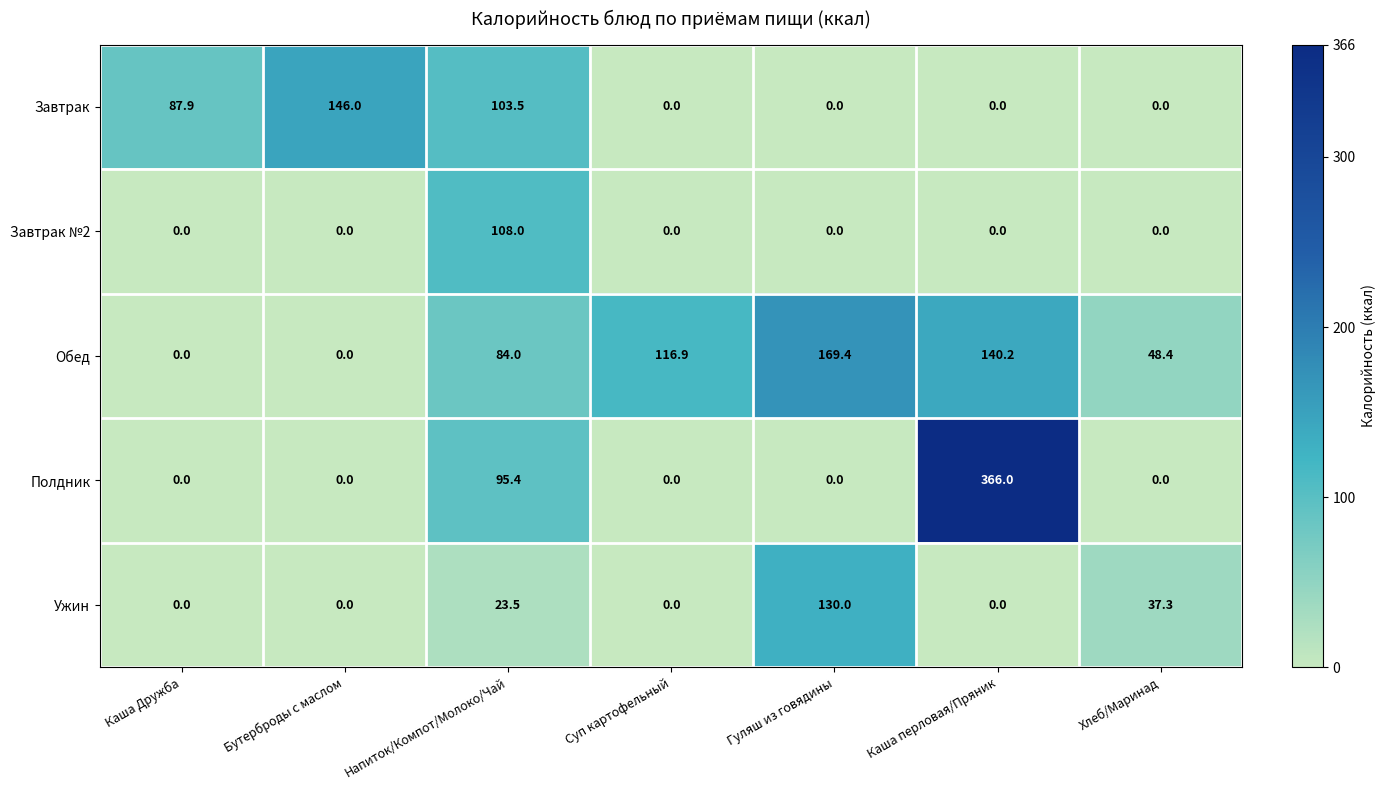

Rank the series by their average value, from highest to lowest.

Обед, Полдник, Завтрак, Ужин, Завтрак №2